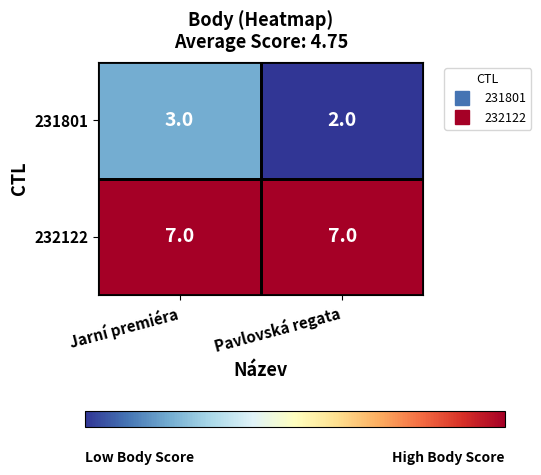

Is it true that 232122 equals 11 at Jarní premiéra?

False